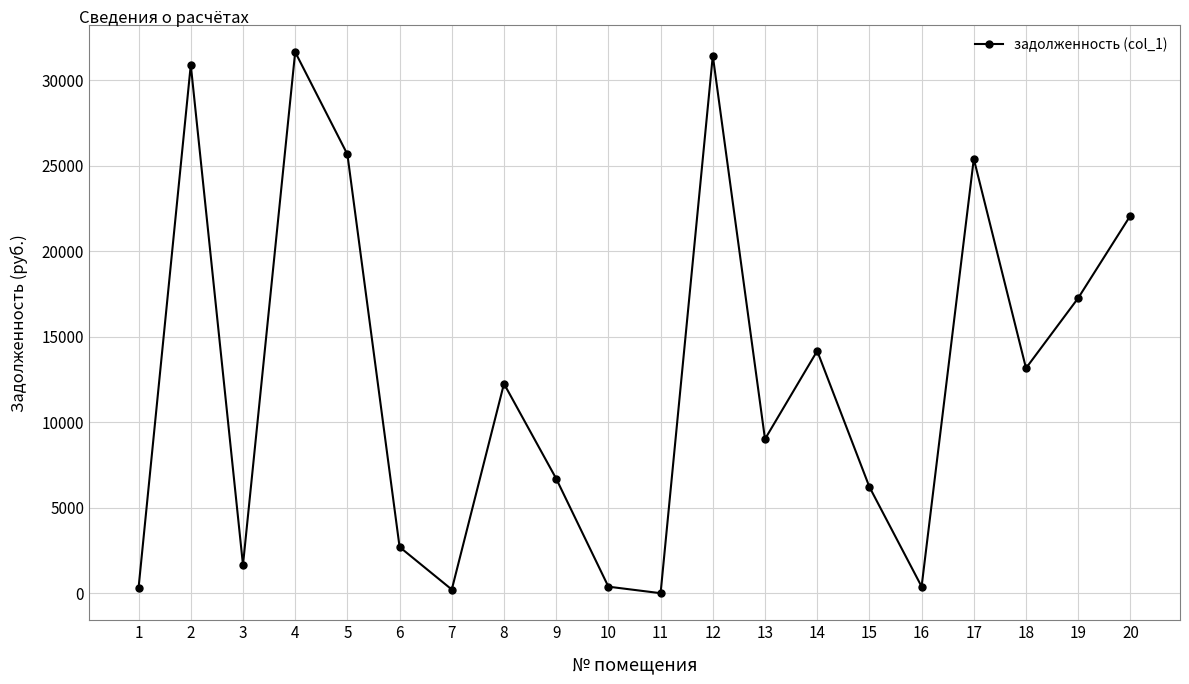

What is the value of the 2nd point from the left?

30904.0